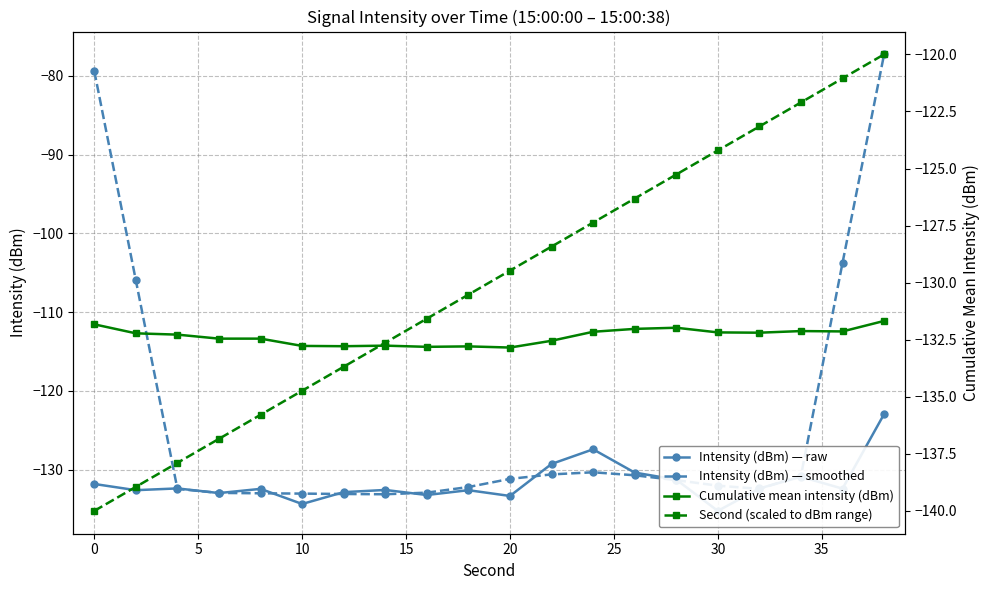

The Intensity (dBm) — smoothed series shows -51.3 at 0. True or false?

False